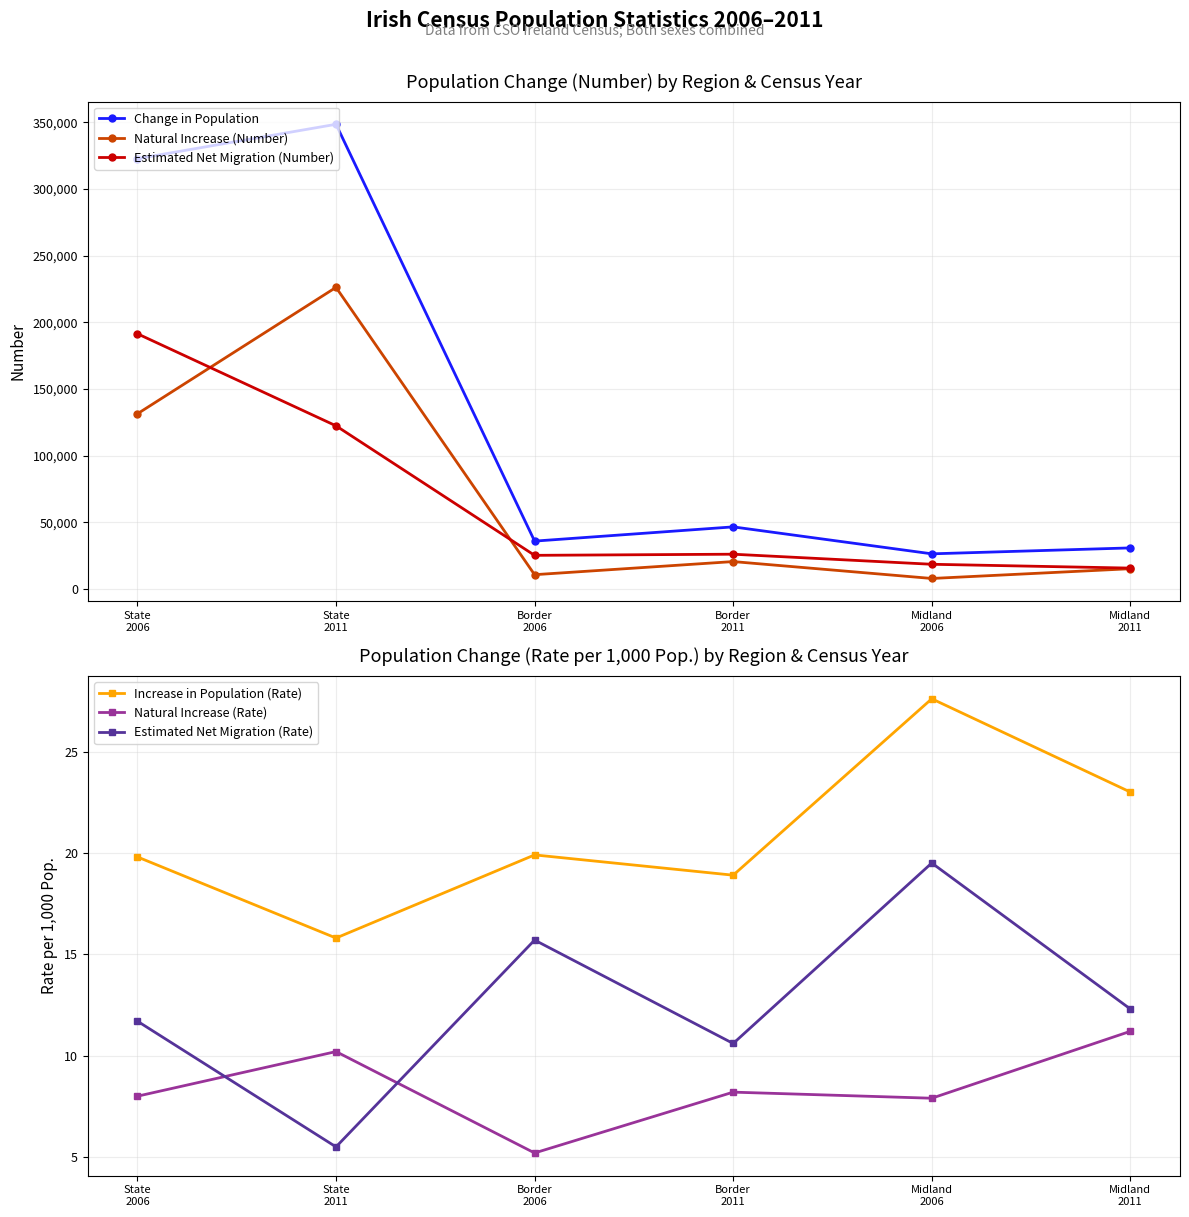

How many interior local peaks does the Estimated Net Migration (Rate) series have?

2